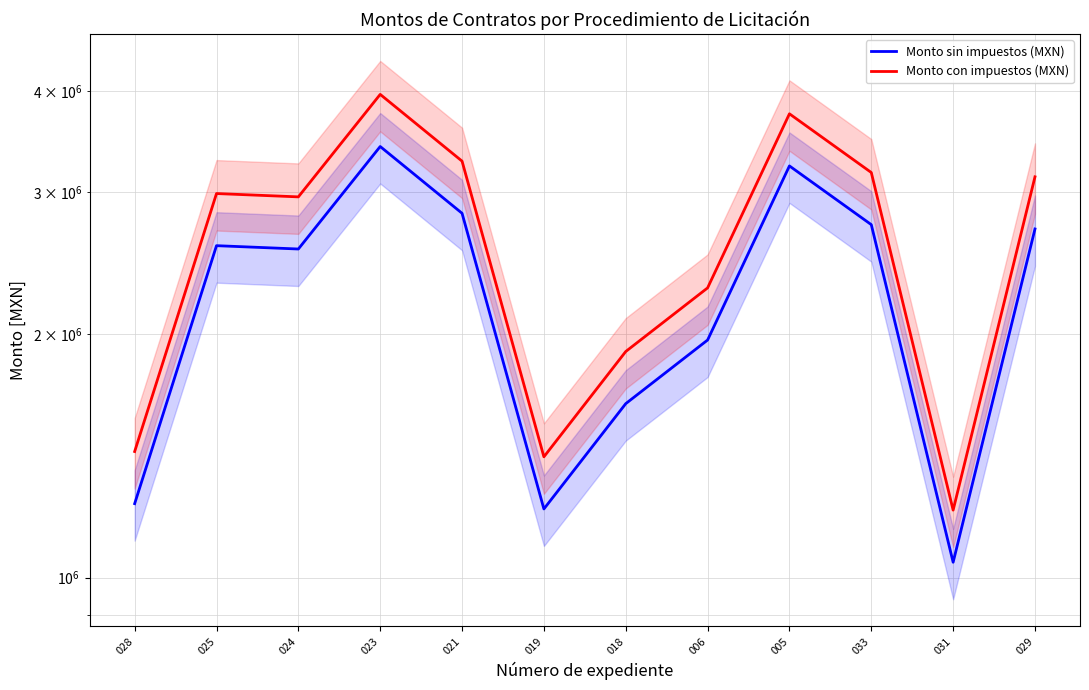

What is the lowest value of the Monto con impuestos (MXN) series?

1212255.7